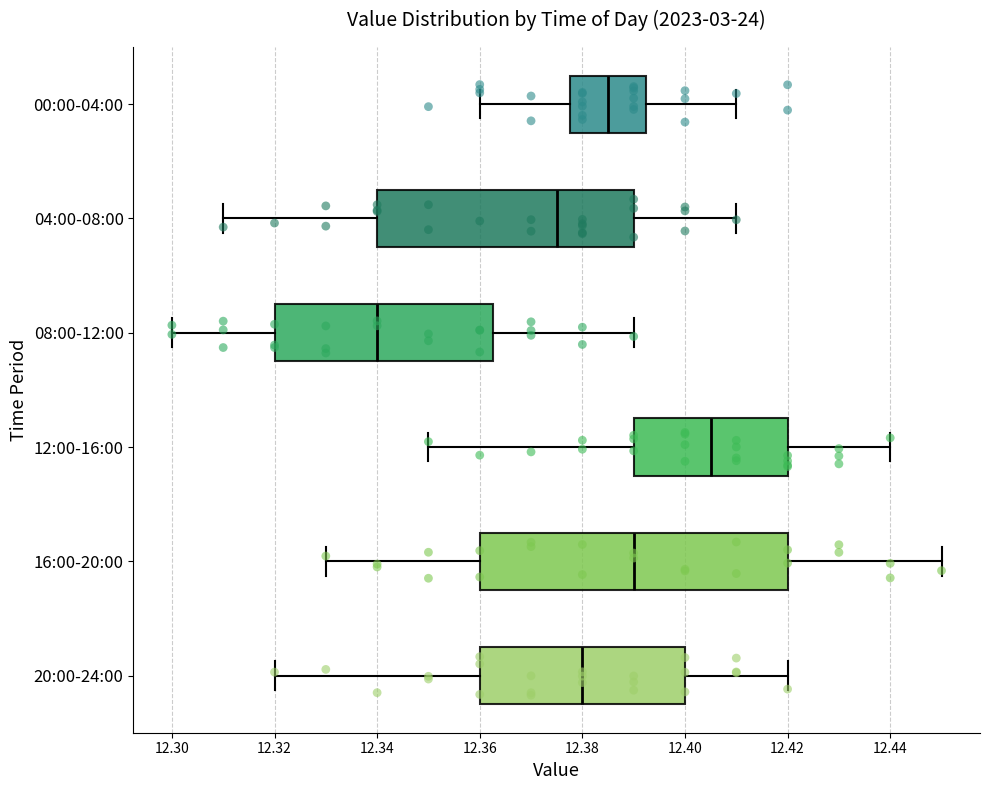

Where is the right edge of the box for 04:00-08:00 on the x-axis? The values are not printed on the chart, so give them approximately, as read against the axis.

12.390